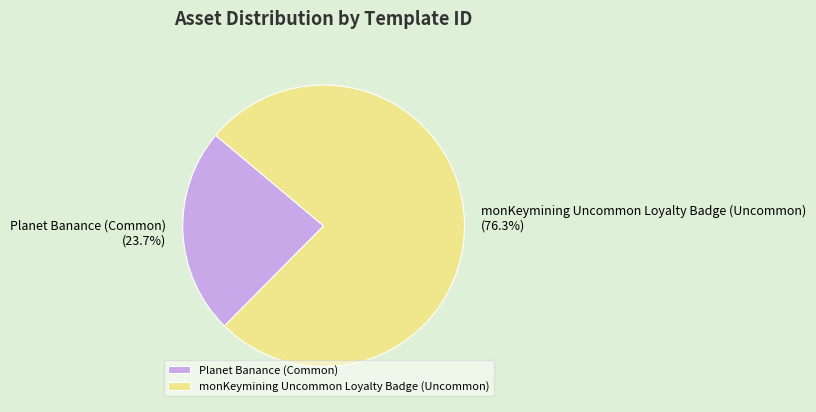

Combined, what portion of the pie is monKeymining Uncommon Loyalty Badge (Uncommon) and Planet Banance (Common)?

100.0%